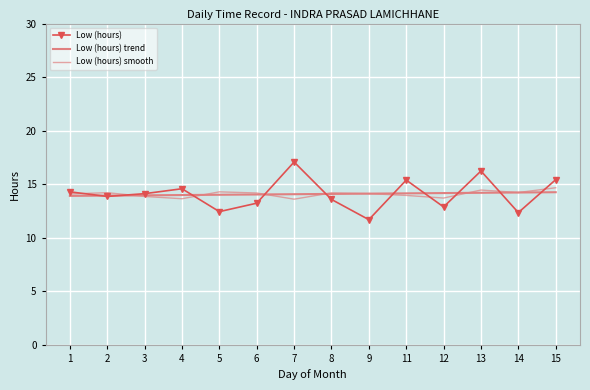

In Low (hours) smooth, how many points are lower than both neighbors (excluding endpoints)?

4